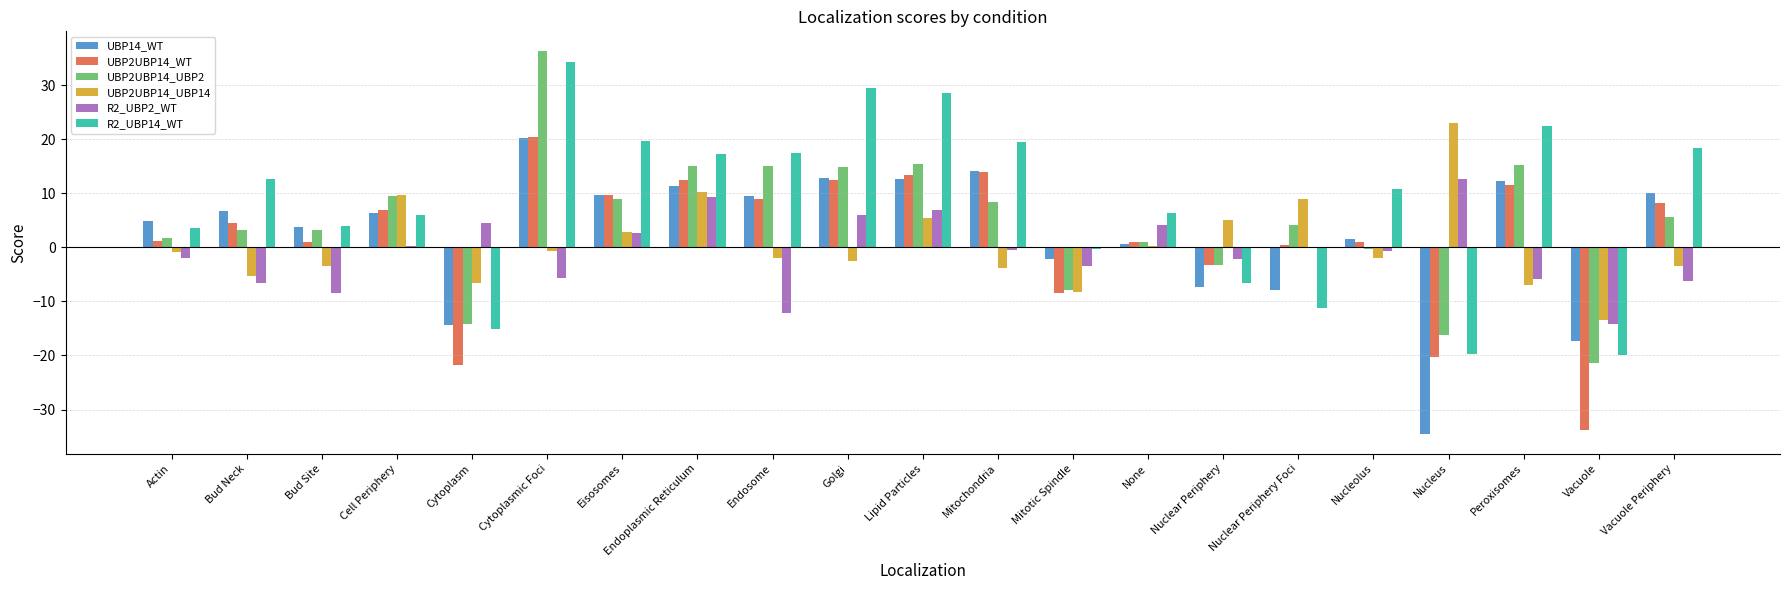

What is the sum of the UBP14_WT values at Golgi and Endosome?

22.3